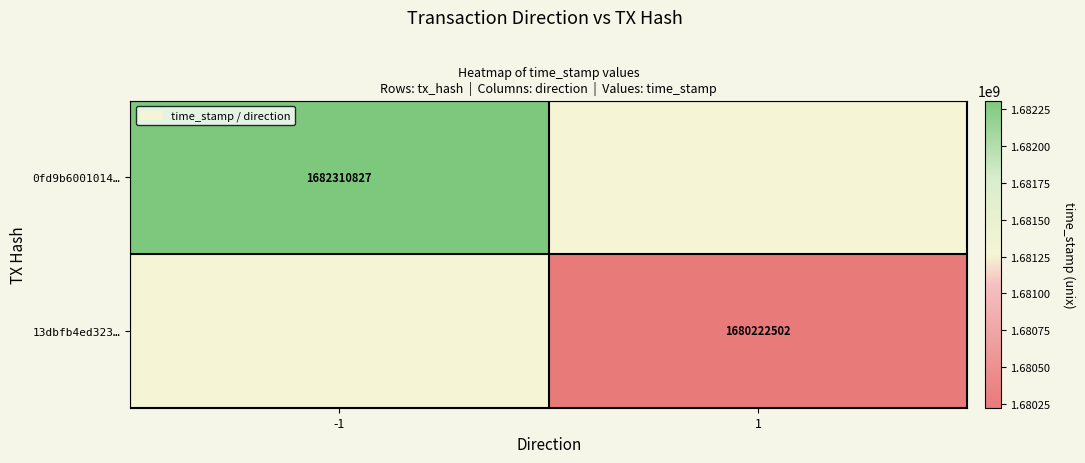

What is the smallest value displayed?

1680222502.0